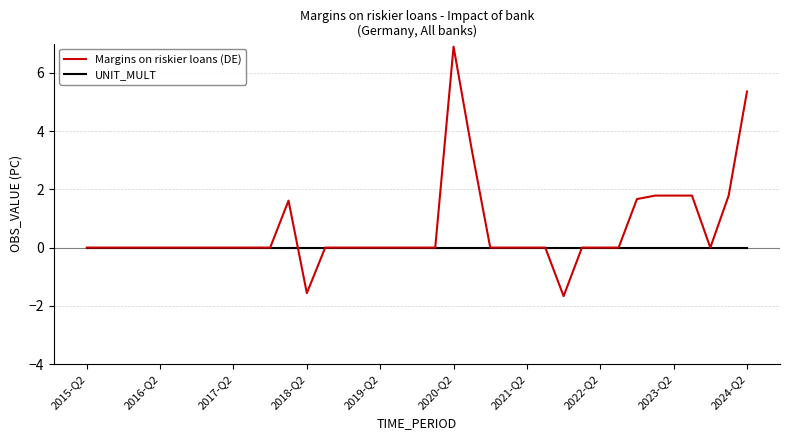

Reading right to left, transcribe all the data shown in this chart.

Margins on riskier loans (DE): 5.4	1.8	0.0	1.8	1.8	1.8	1.7	0.0	0.0	0.0	-1.7	0.0	0.0	0.0	0.0	3.3	6.9	0.0	0.0	0.0	0.0	0.0	0.0	0.0	-1.6	1.6	0.0	0.0	0.0	0.0	0.0	0.0	0.0	0.0	0.0	0.0	0.0
UNIT_MULT: 0.0	0.0	0.0	0.0	0.0	0.0	0.0	0.0	0.0	0.0	0.0	0.0	0.0	0.0	0.0	0.0	0.0	0.0	0.0	0.0	0.0	0.0	0.0	0.0	0.0	0.0	0.0	0.0	0.0	0.0	0.0	0.0	0.0	0.0	0.0	0.0	0.0